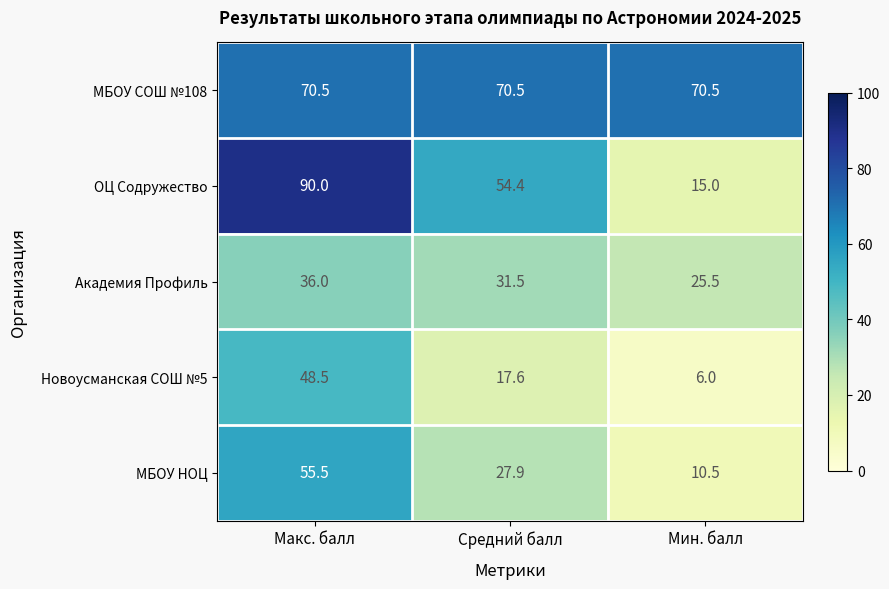

Between Макс. балл and Мин. балл, which series saw the biggest shift?

ОЦ Содружество